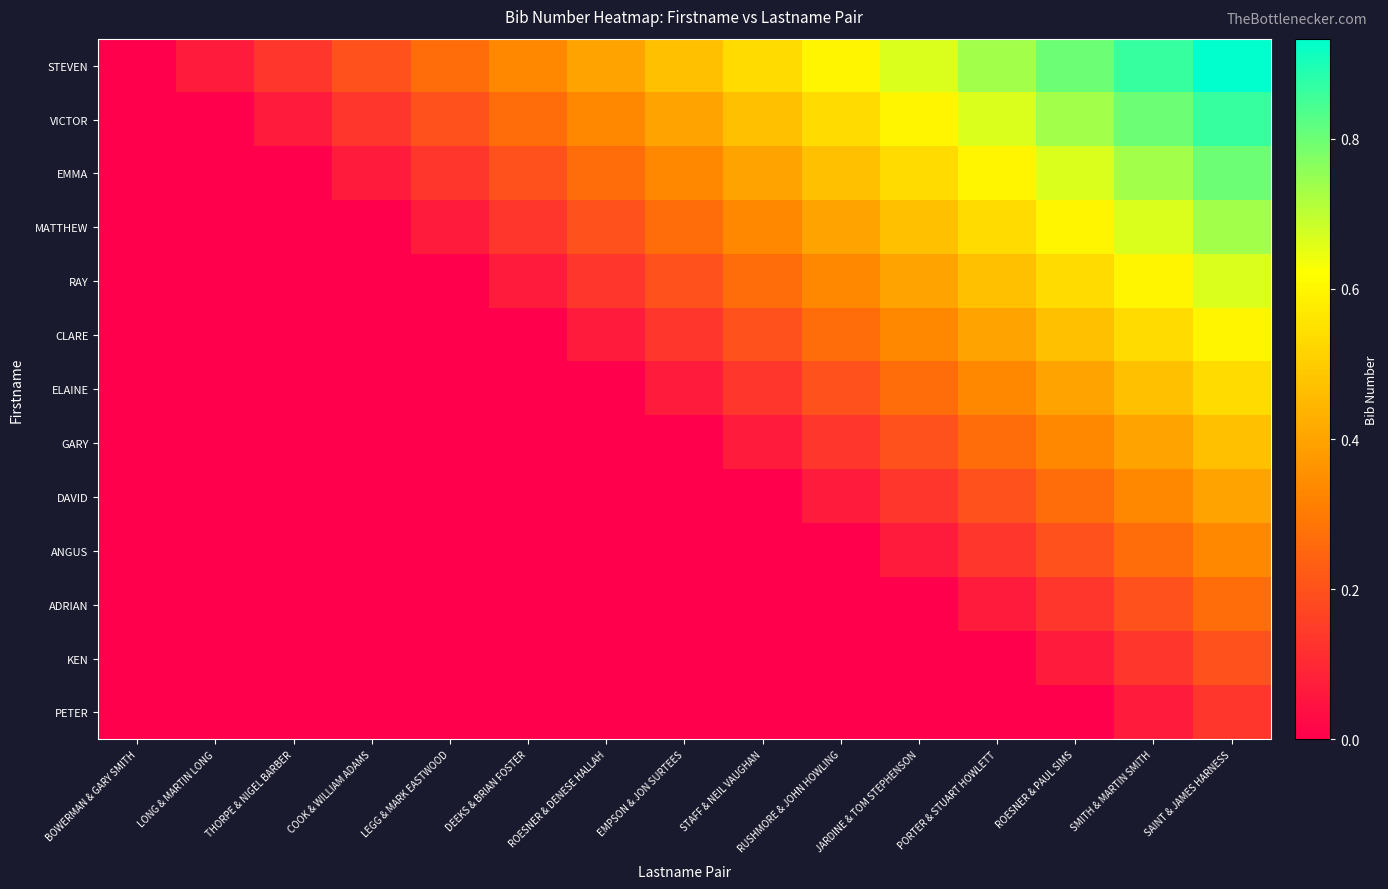

At which category is the sum across all series the highest?

SAINT & JAMES HARNESS